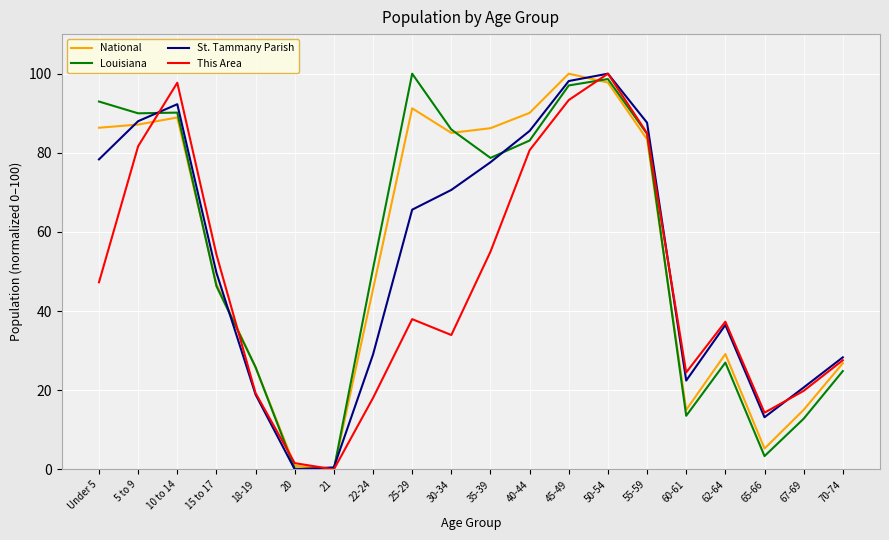

Is the value of St. Tammany Parish at 60-61 greater than the value of Louisiana at 5 to 9?

No